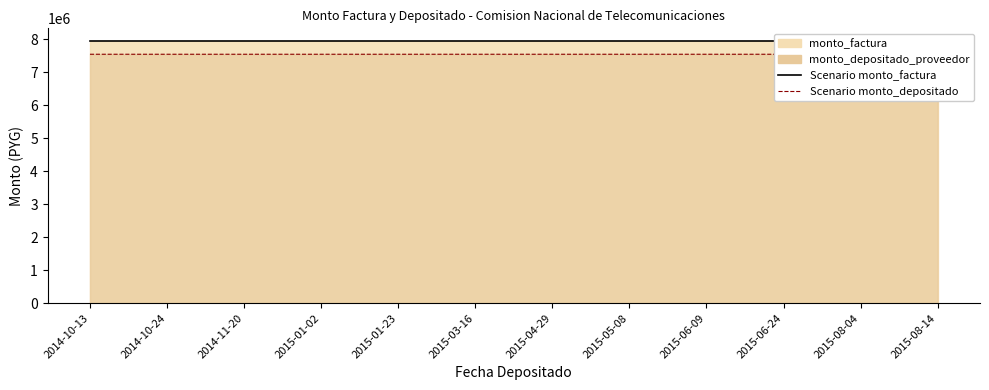

What is the total value across all series at 2015-06-24?

15490790